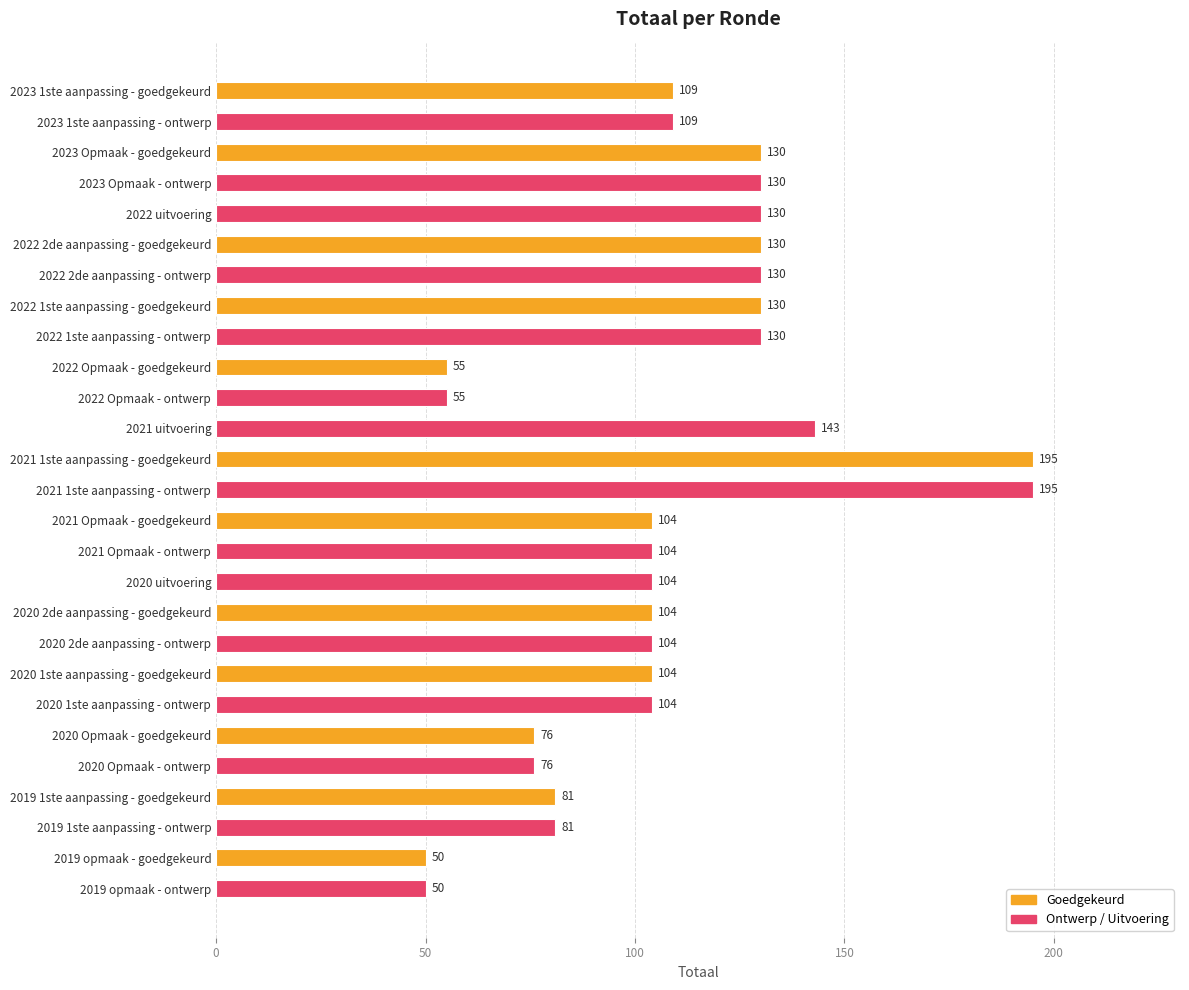

Does the chart contain any negative values?

No